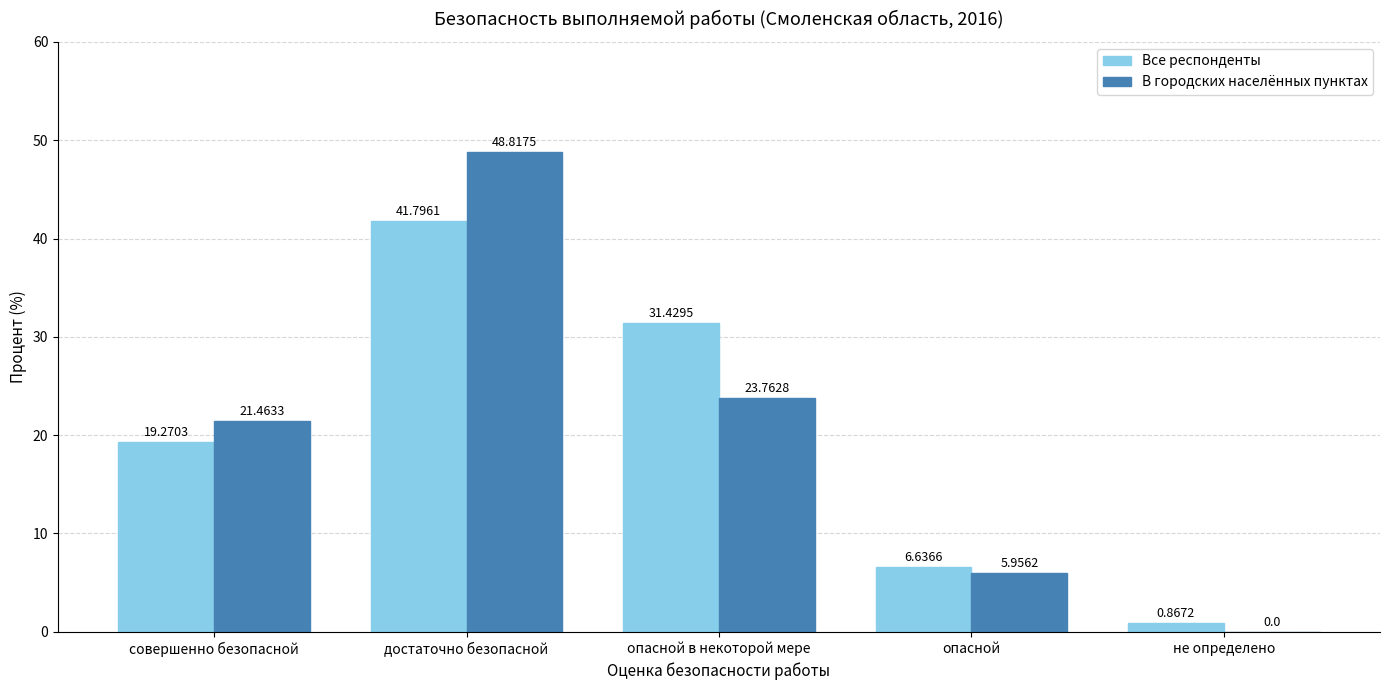

Which series has the widest spread of values?

В городских населённых пунктах